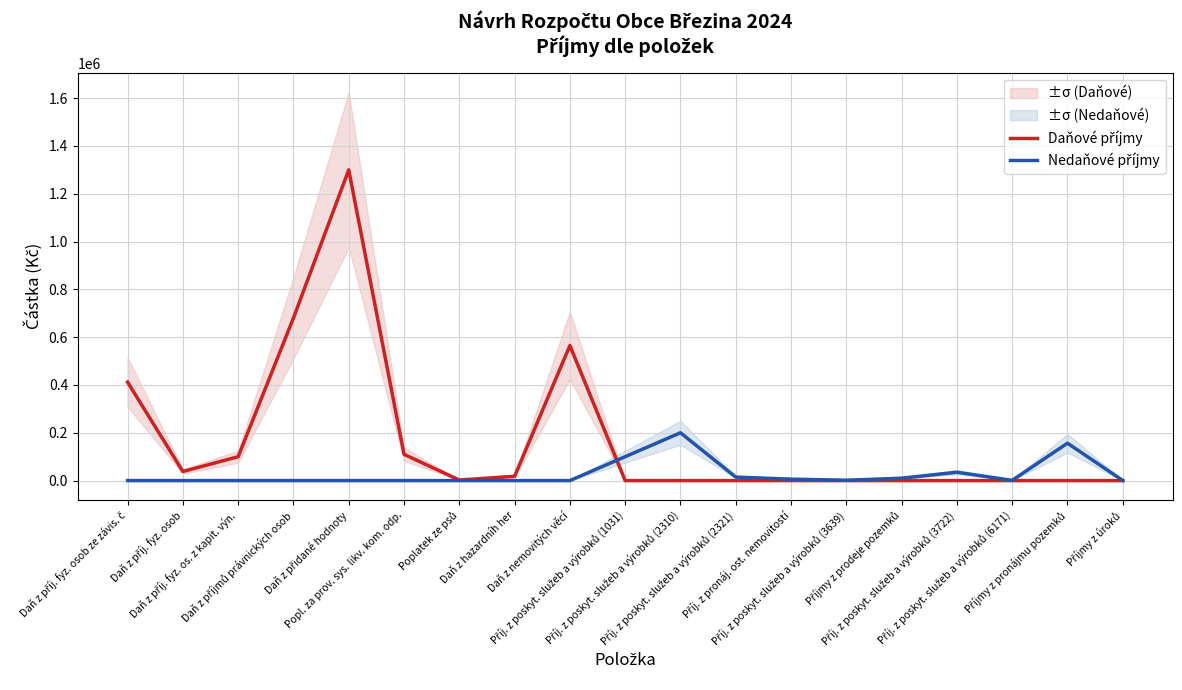

What is the label of the 6th point from the left?

Popl. za prov. sys. likv. kom. odp.